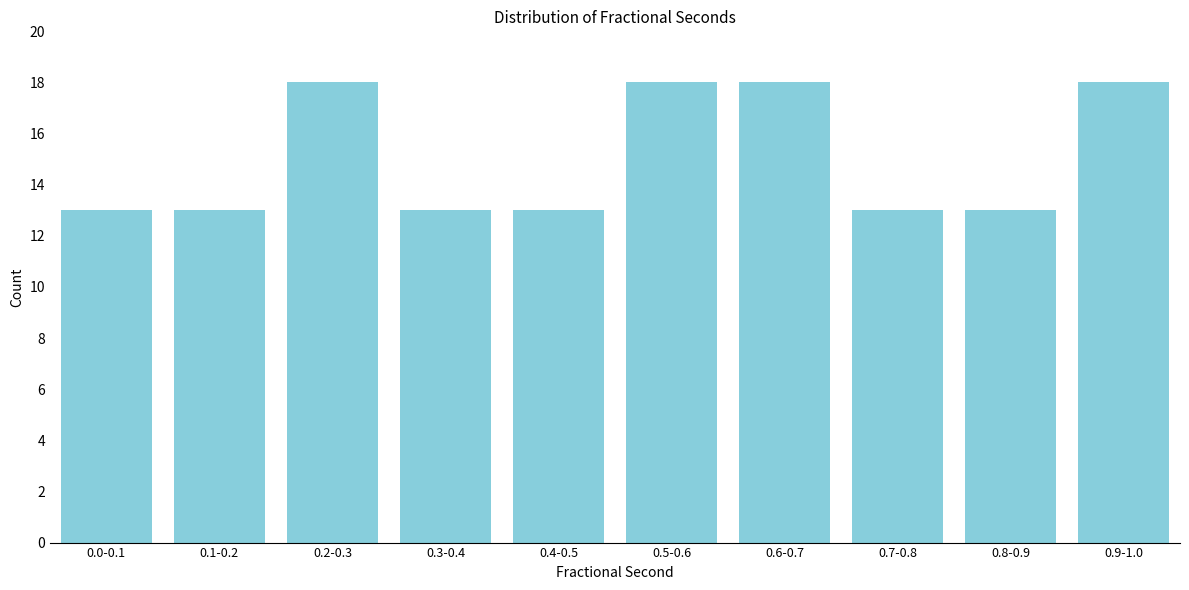

Reading left to right, extract all data points from this chart.

0.0-0.1=13	0.1-0.2=13	0.2-0.3=18	0.3-0.4=13	0.4-0.5=13	0.5-0.6=18	0.6-0.7=18	0.7-0.8=13	0.8-0.9=13	0.9-1.0=18